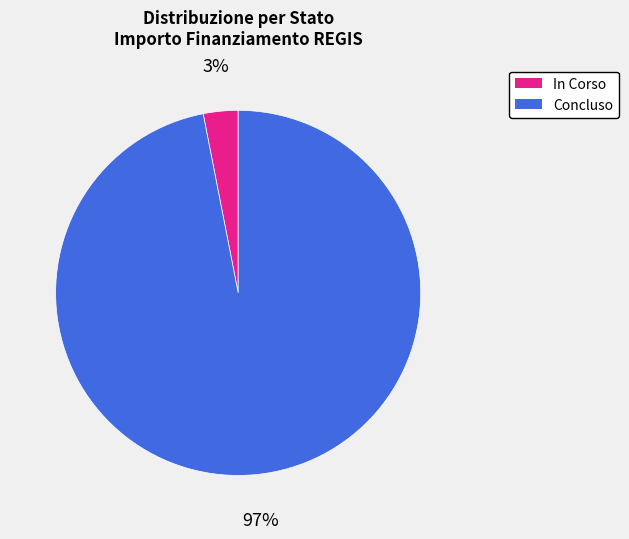

How many segments does this pie chart have?

2